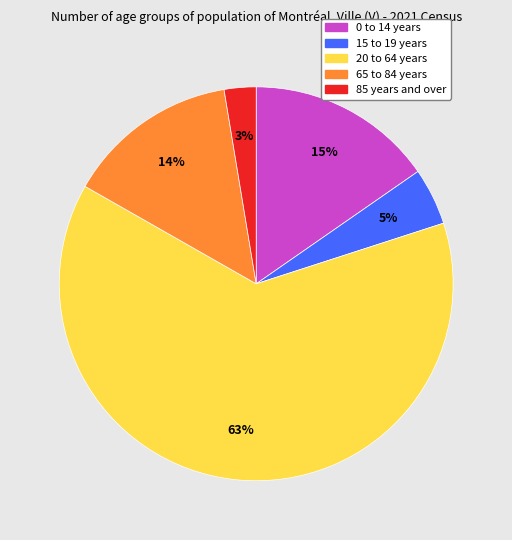

Do 65 to 84 years and 0 to 14 years together represent more than half of the pie?

No